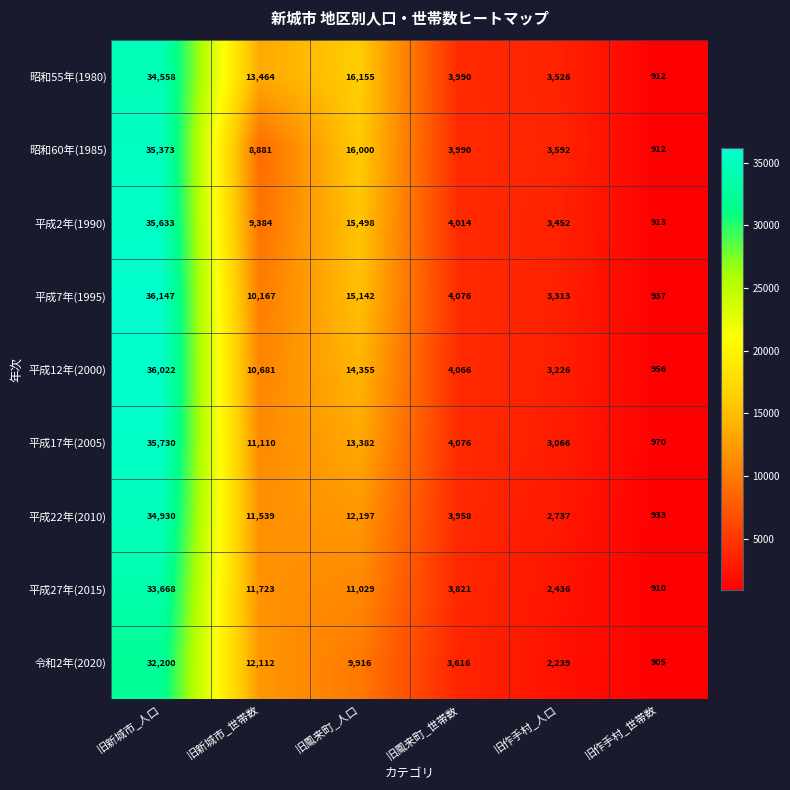

At which category is the sum across all series the highest?

旧新城市_人口